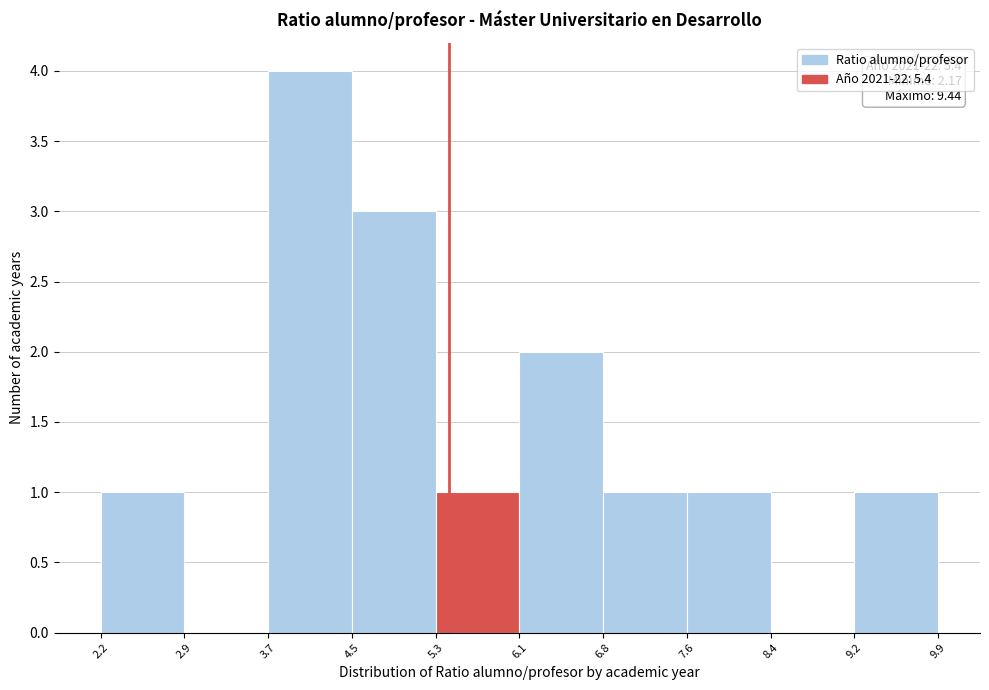

Which range on the x-axis has the tallest bar?

3.7 to 4.5